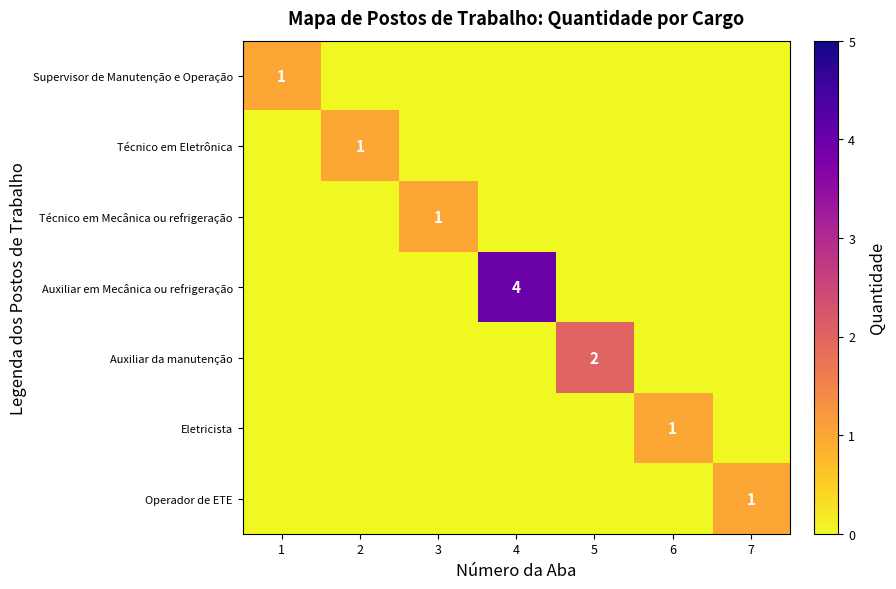

How many Técnico em Mecânica ou refrigeração values are between 0 and 1?

7